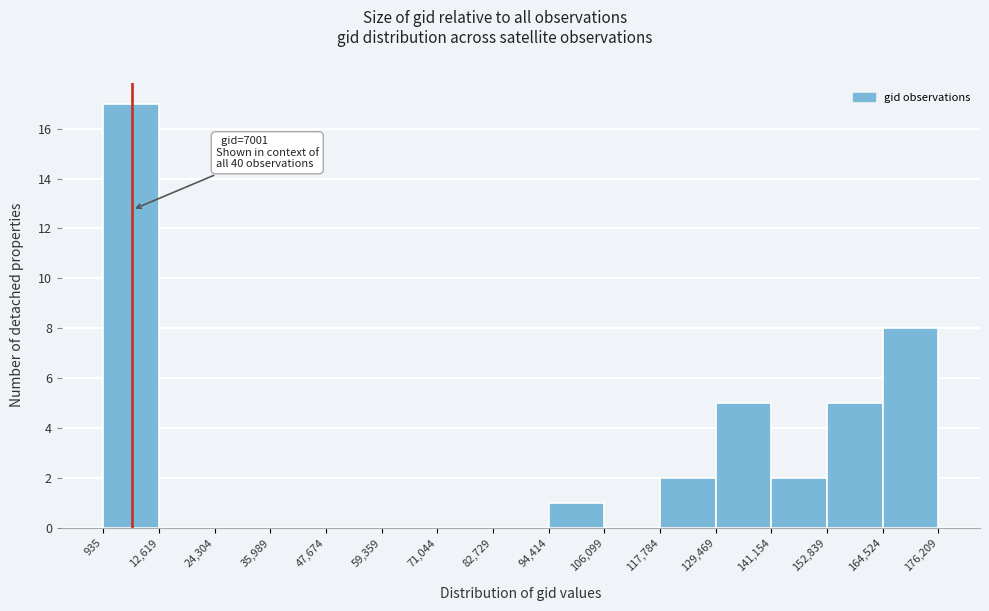

Which range on the x-axis has the tallest bar?

935 to 12,619